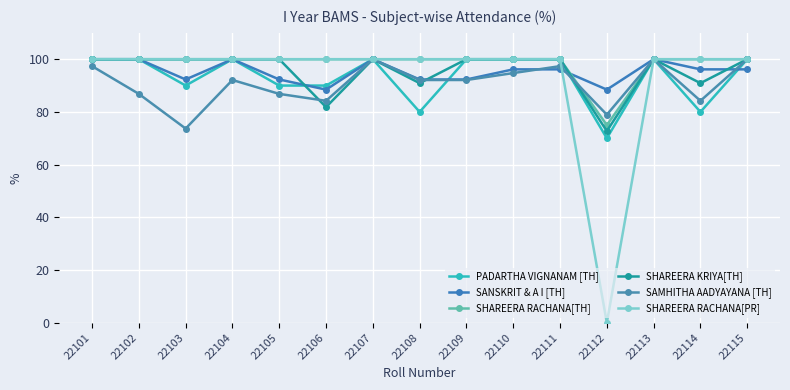

The value of PADARTHA VIGNANAM [TH] at 22111 is 100.0. True or false?

True